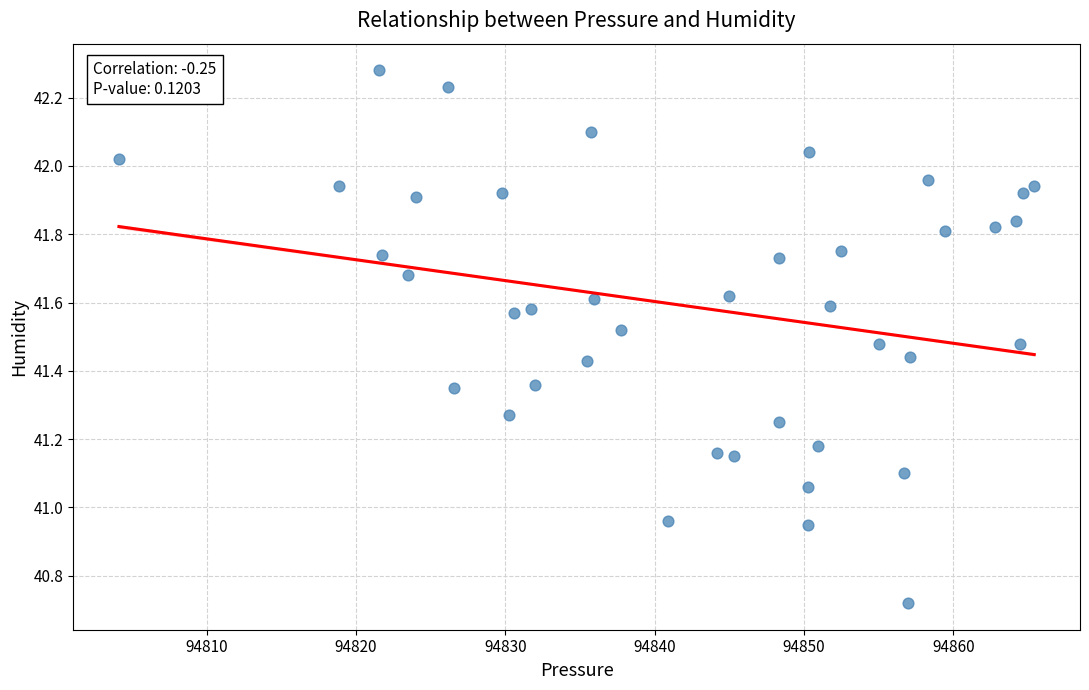

What is the range of Y values (max minus min)?

1.6